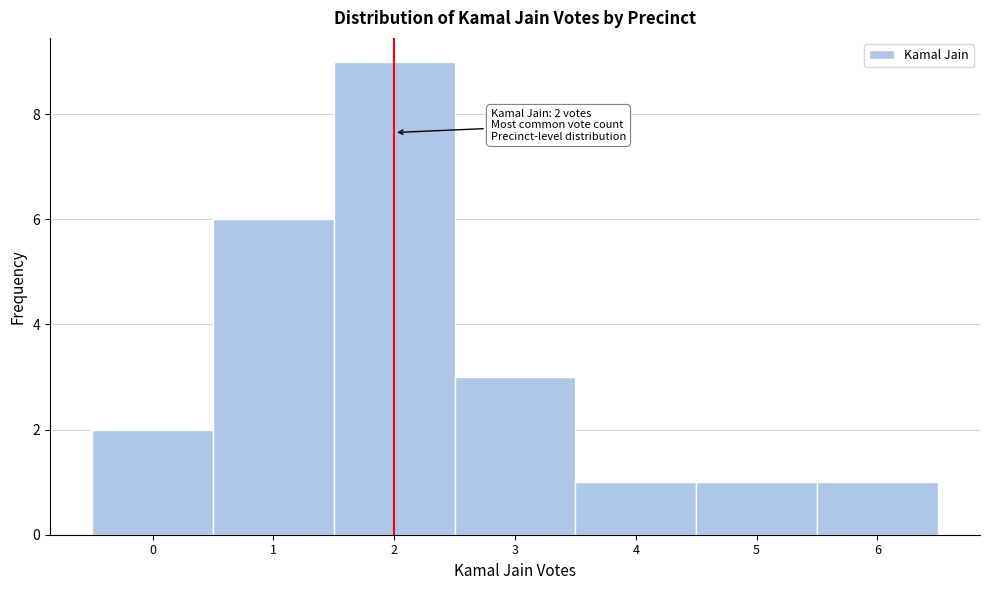

Which range on the x-axis has the tallest bar?

1.5 to 2.5